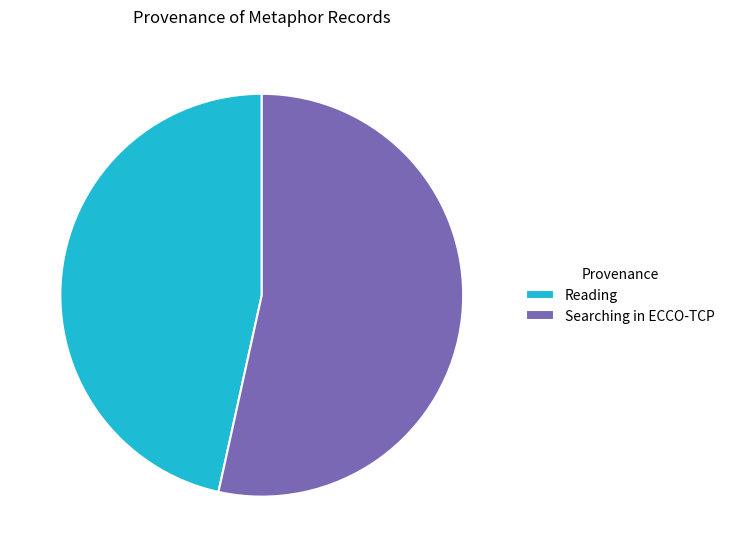

Rank the categories by value from highest to lowest.

Searching in ECCO-TCP, Reading